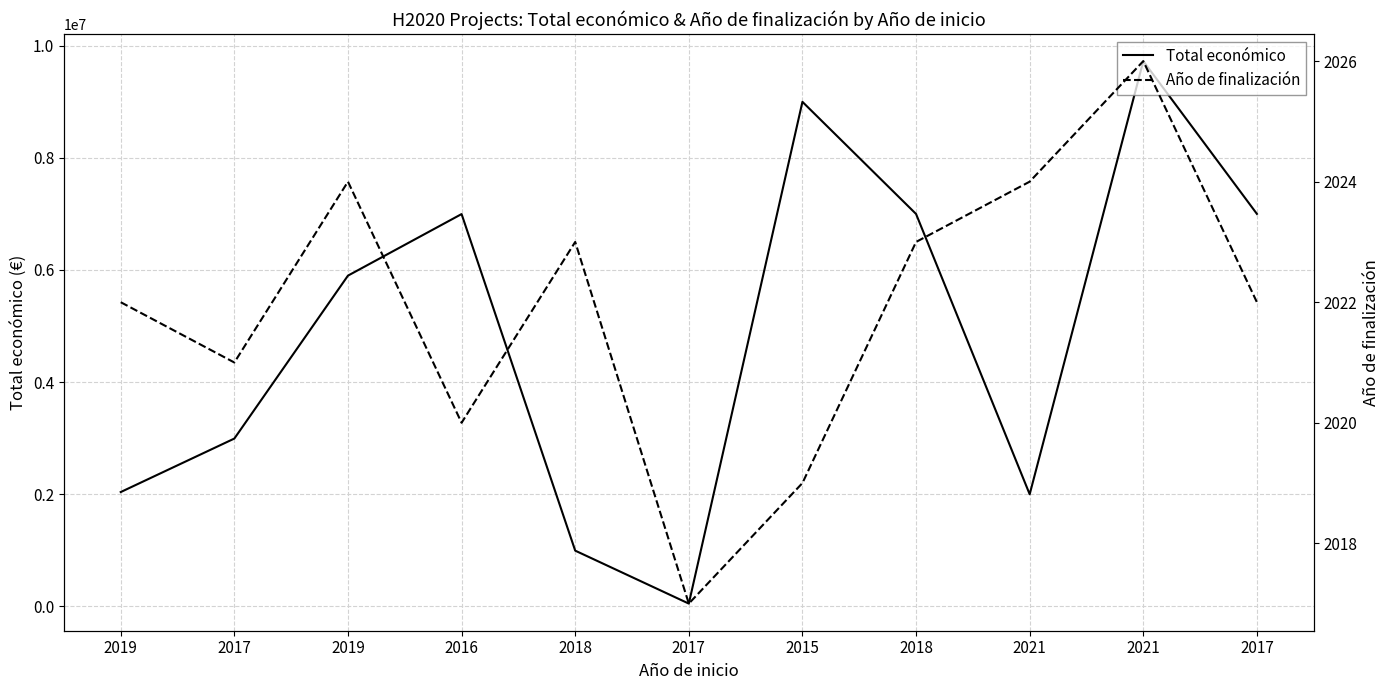

Which label corresponds to the smallest value in the chart?

2017